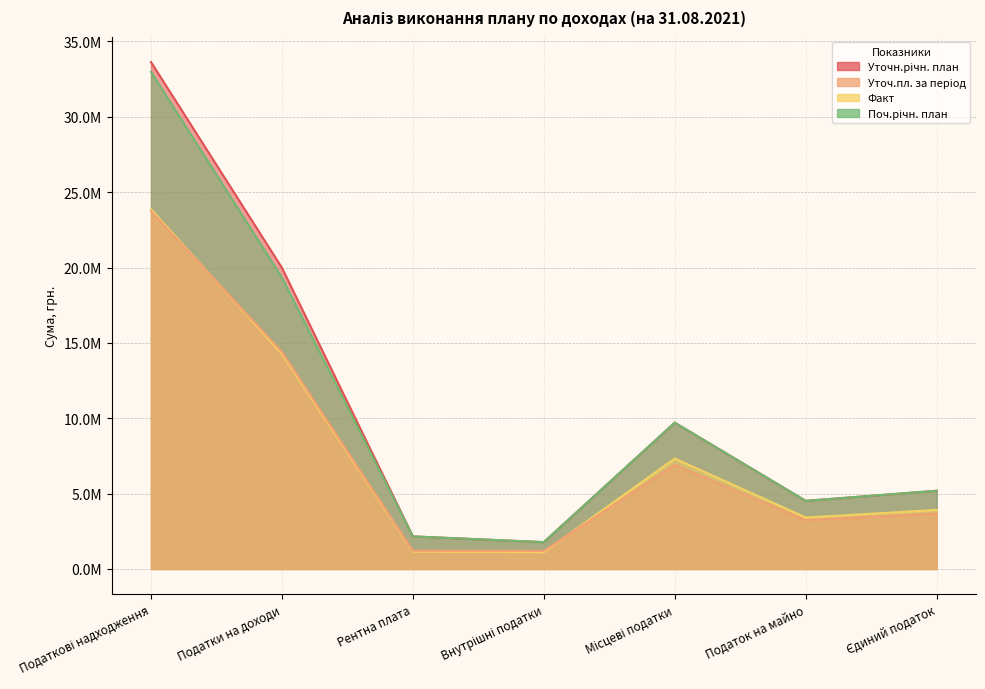

True or false: Уточ.пл. за період has a value of 6913700.0 at Місцеві податки.

True